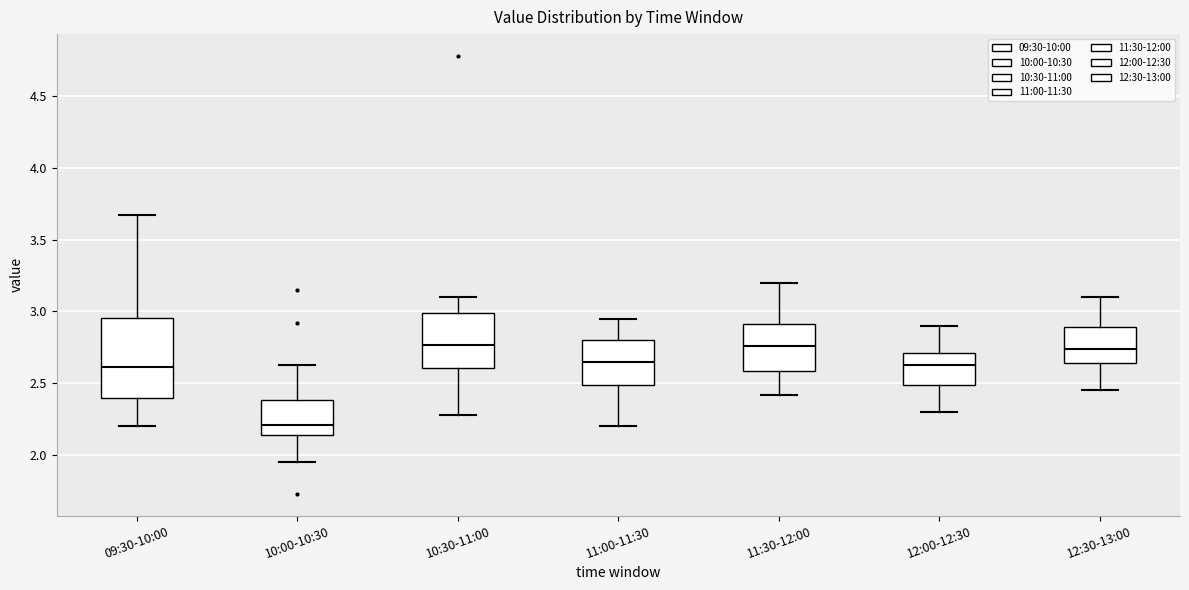

Reading left to right, read every box against the y-axis: the position of its median line, the range the box covers, and the ends of its whiskers. The values are not printed on the chart, so give them approximately, as read against the axis.

09:30-10:00: median 2.60, box 2.40 to 2.95, whiskers 2.20 to 3.65
10:00-10:30: median 2.20, box 2.15 to 2.40, whiskers 1.95 to 2.65
10:30-11:00: median 2.75, box 2.60 to 3.00, whiskers 2.30 to 3.10
11:00-11:30: median 2.65, box 2.50 to 2.80, whiskers 2.20 to 2.95
11:30-12:00: median 2.75, box 2.60 to 2.90, whiskers 2.40 to 3.20
12:00-12:30: median 2.65, box 2.50 to 2.70, whiskers 2.30 to 2.90
12:30-13:00: median 2.75, box 2.65 to 2.90, whiskers 2.45 to 3.10